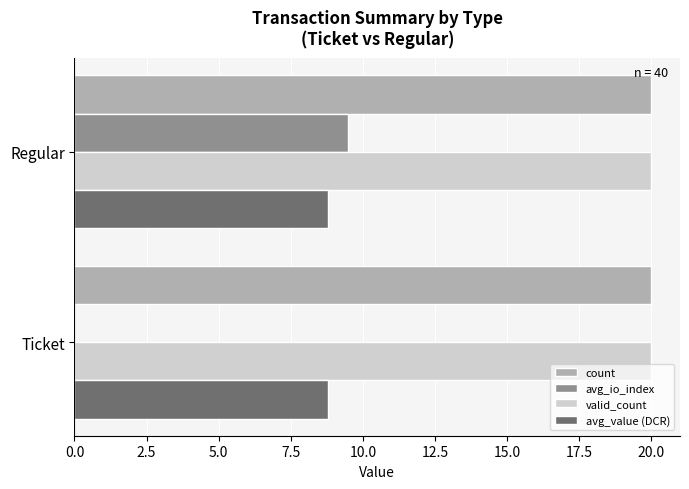

What is the highest value of the avg_io_index series?

9.5